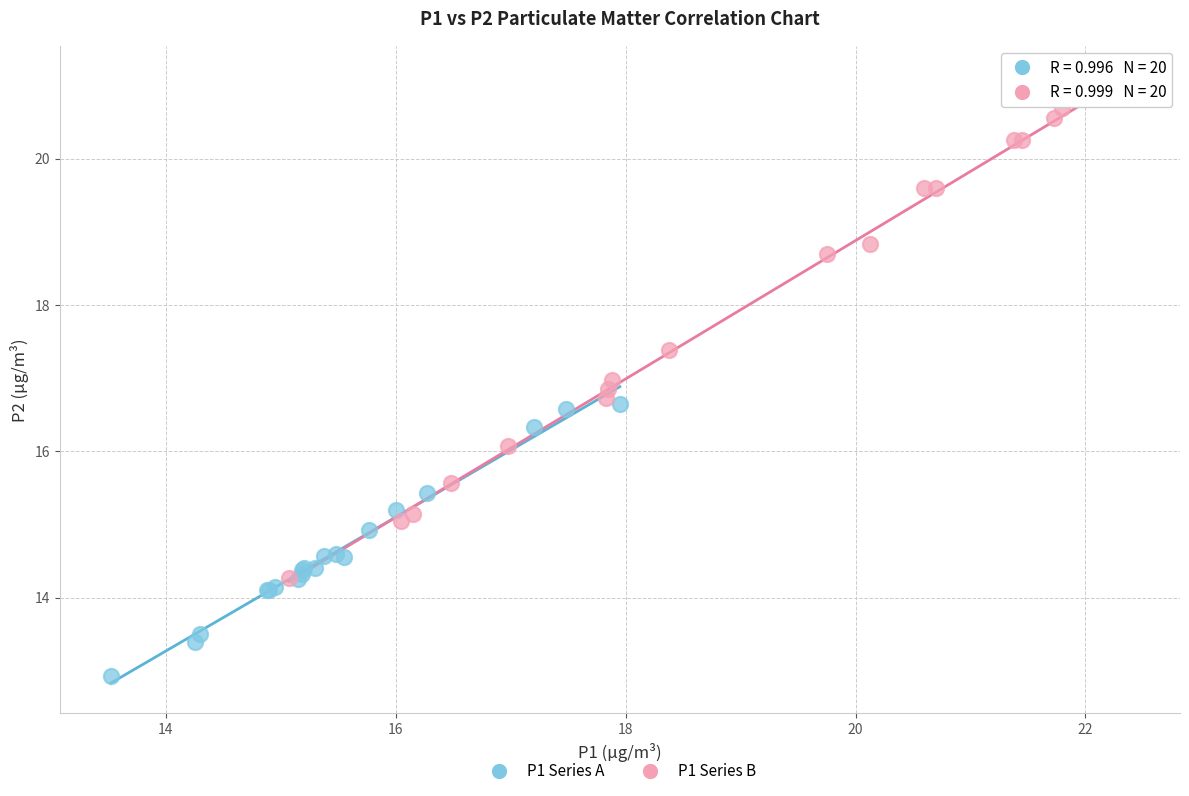

Which series contains the lowest Y value?

P1 Series A